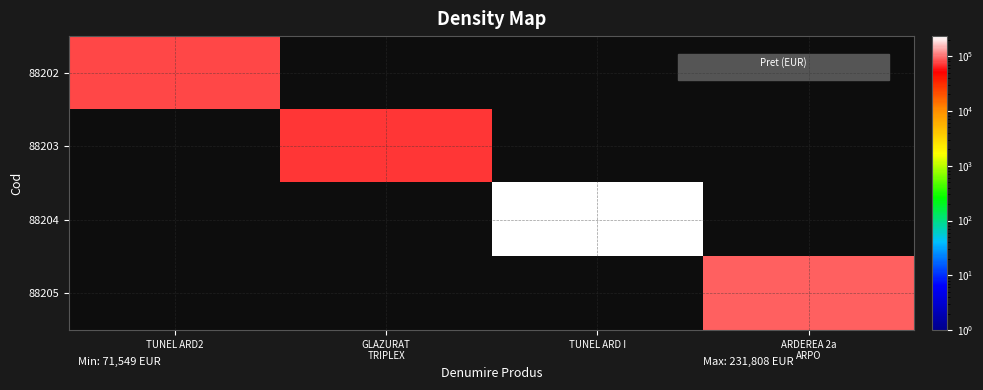

What is the difference between the highest and lowest values at TUNEL ARD2?

76410